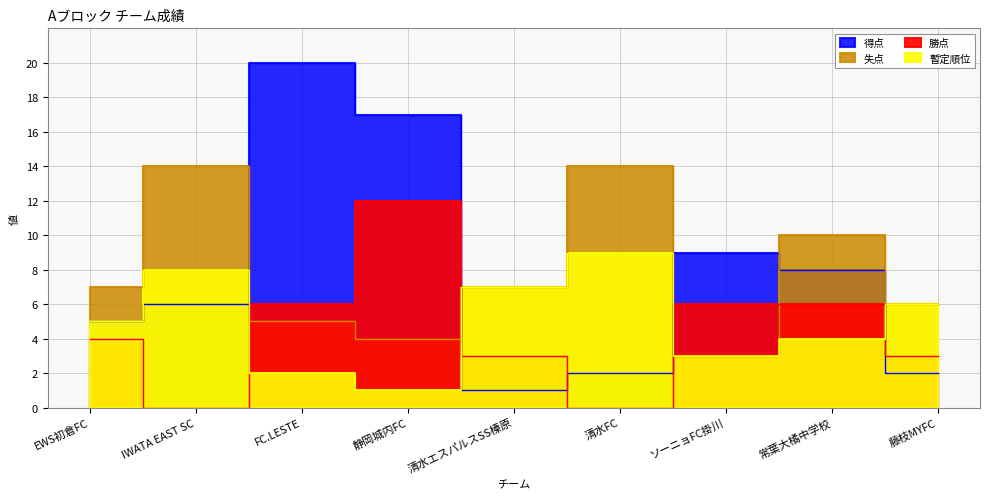

What is the difference between the highest and lowest values at 常葉大橘中学校?

6